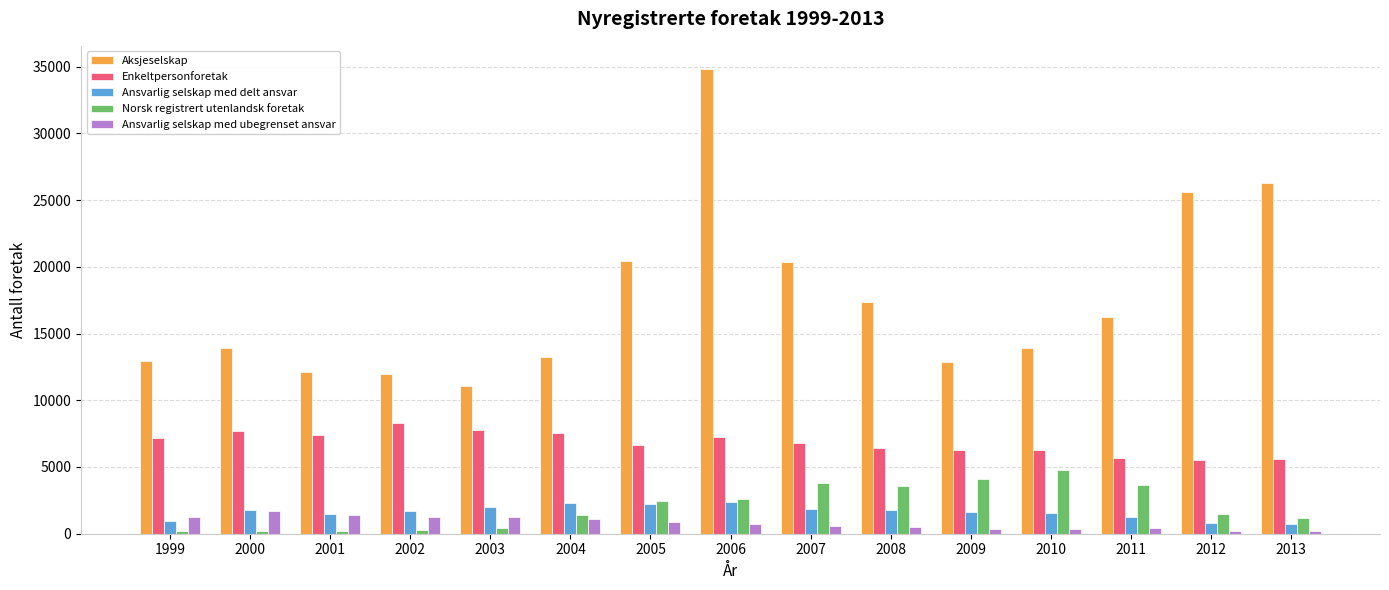

Which series has the largest range (max minus min)?

Aksjeselskap